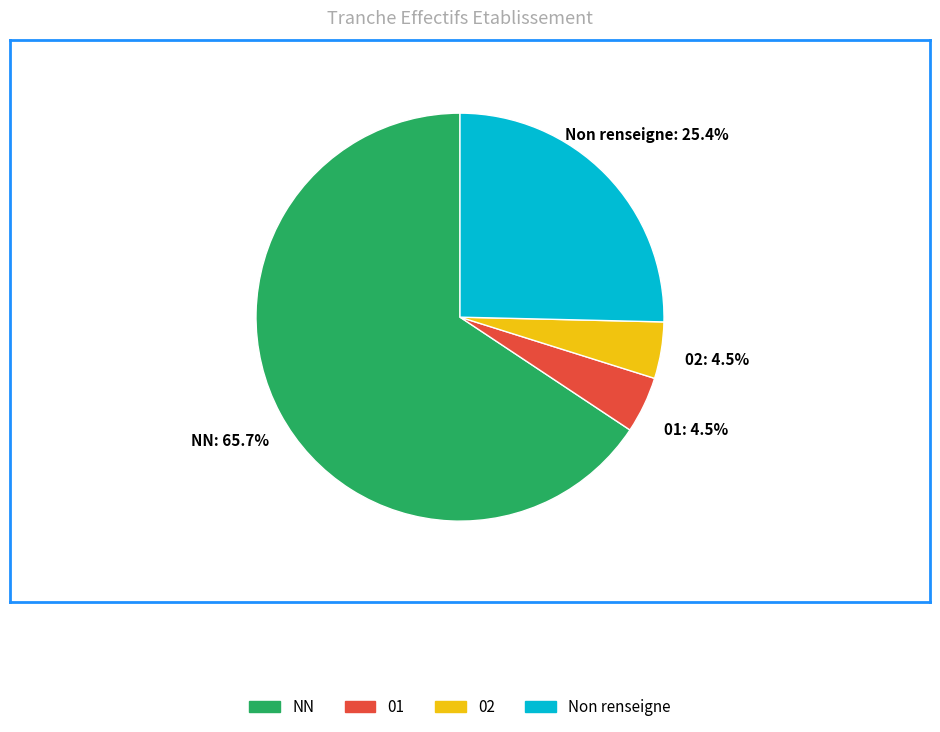

Count the number of slices in the pie.

4